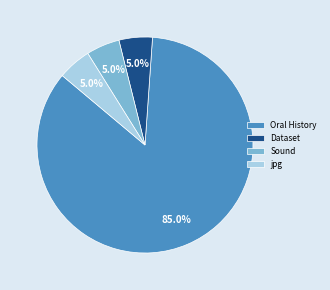

Do jpg and Dataset together represent more than half of the pie?

No